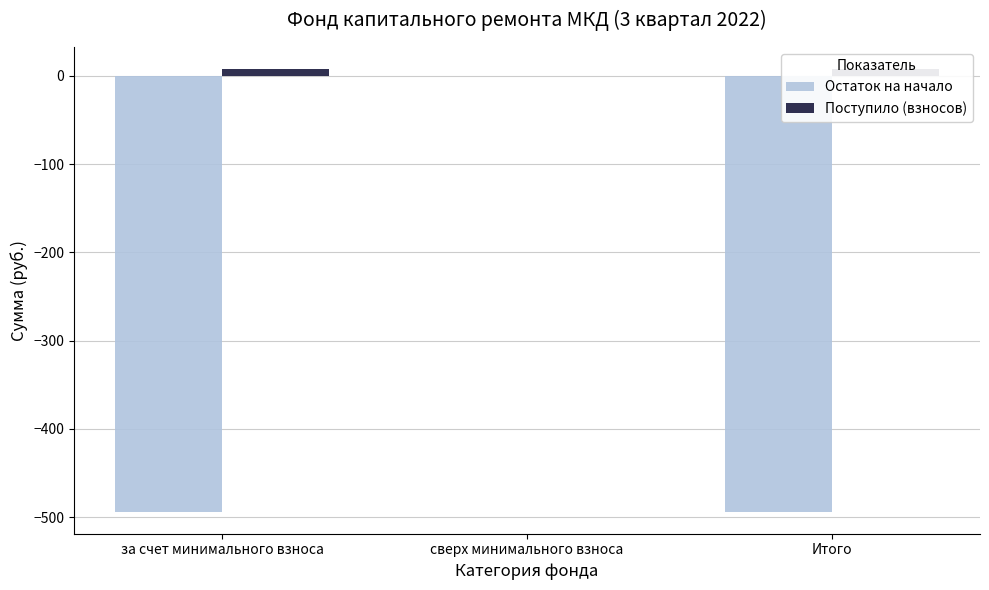

Reading right to left, transcribe all the data shown in this chart.

Остаток на начало: -493.6	0.0	-493.6
Поступило (взносов): 7.5	0.0	7.5